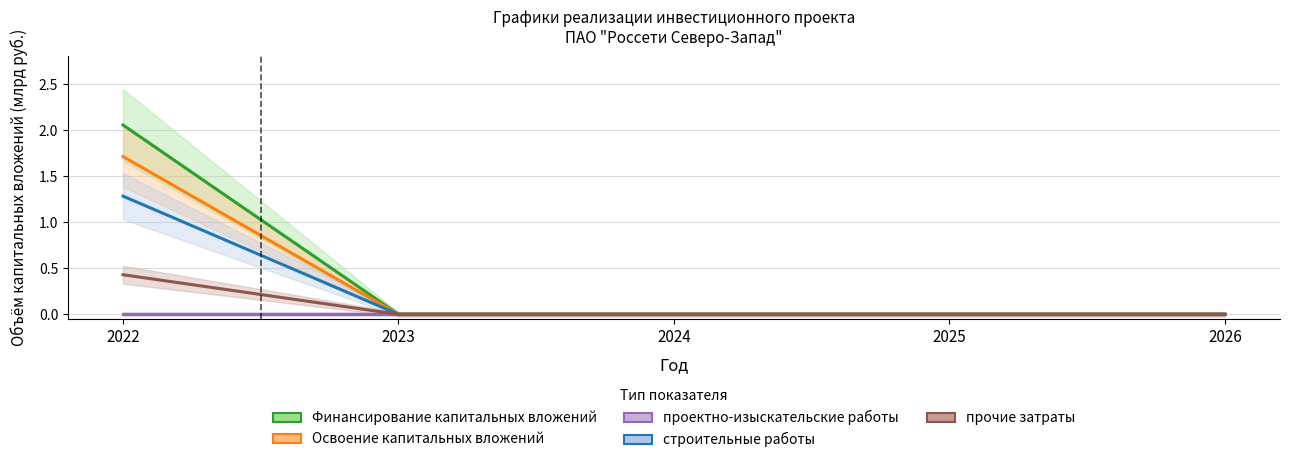

Rank the series by their maximum value, from lowest to highest.

проектно-изыскательские работы, прочие затраты, строительные работы, Освоение капитальных вложений, Финансирование капитальных вложений